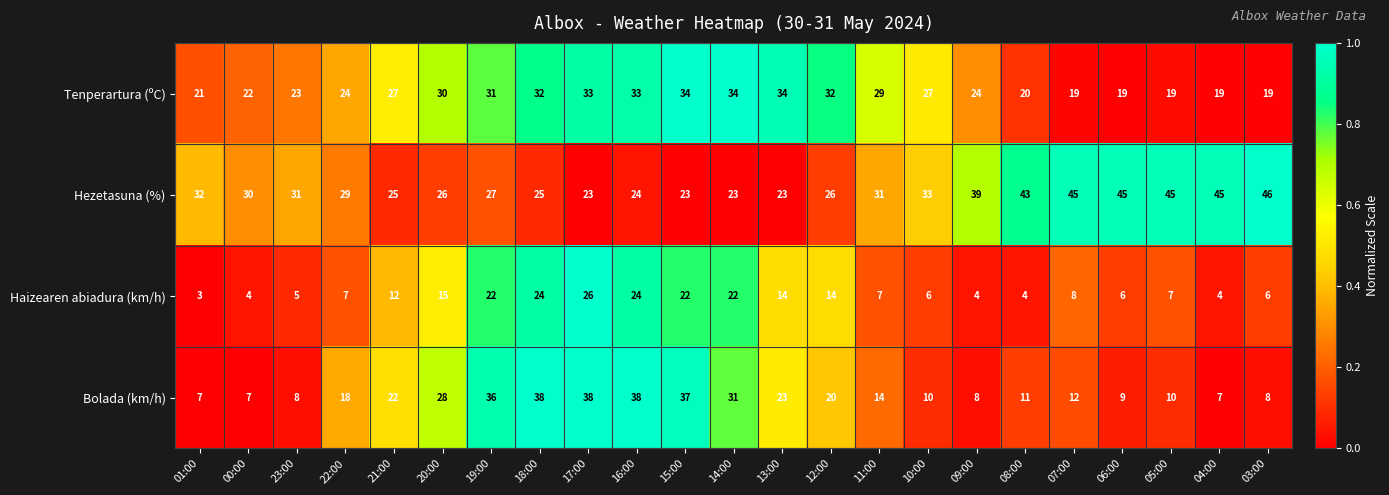

True or false: Hezetasuna (%) has a value of 55 at 01:00.

False